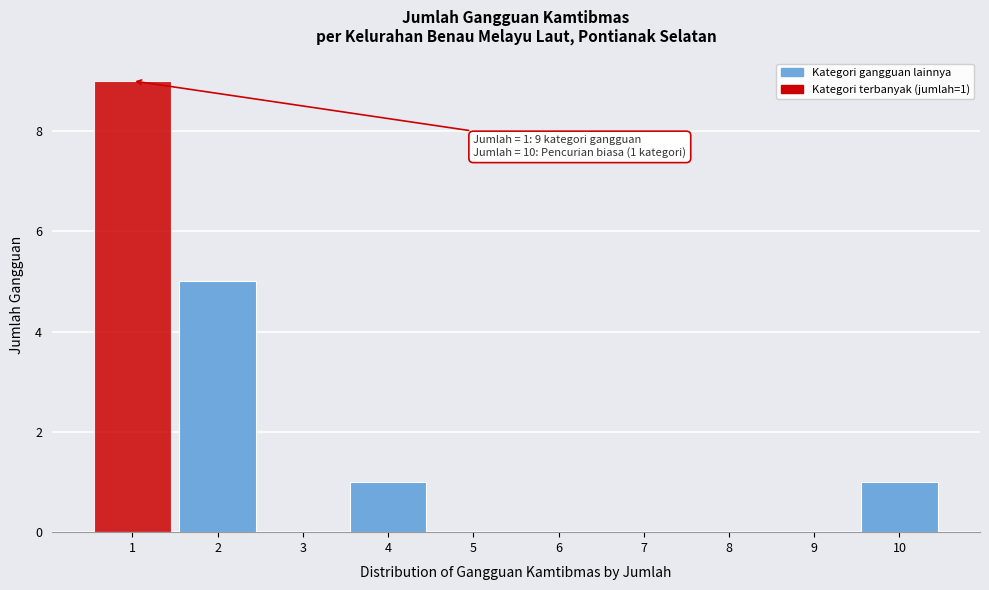

Reading left to right, transcribe all the data shown in this chart.

1=9	2=5	3=0	4=1	5=0	6=0	7=0	8=0	9=0	10=1